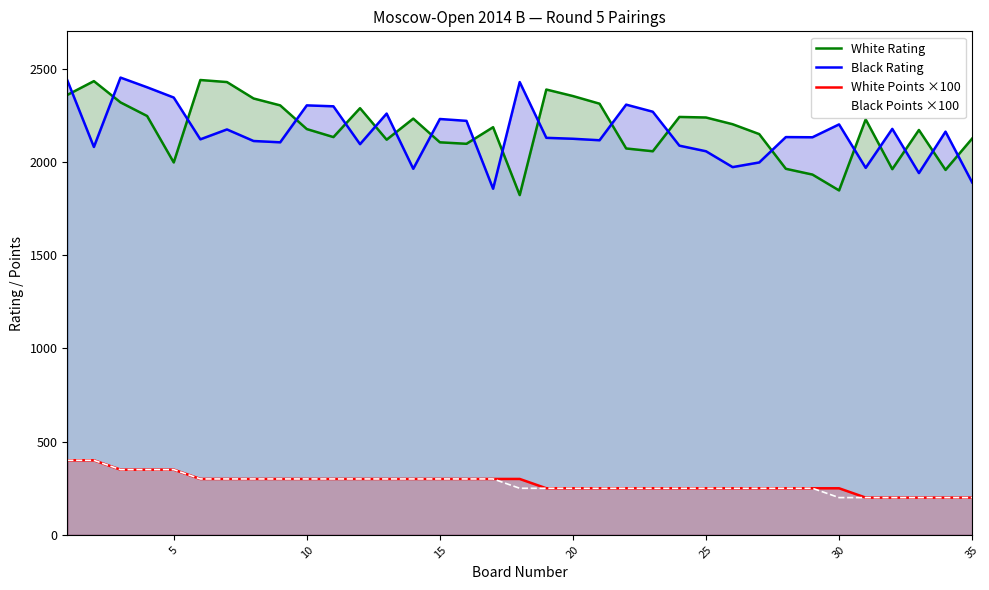

What is the difference between the maximum and second lowest values in the White Points ×100 series?

200